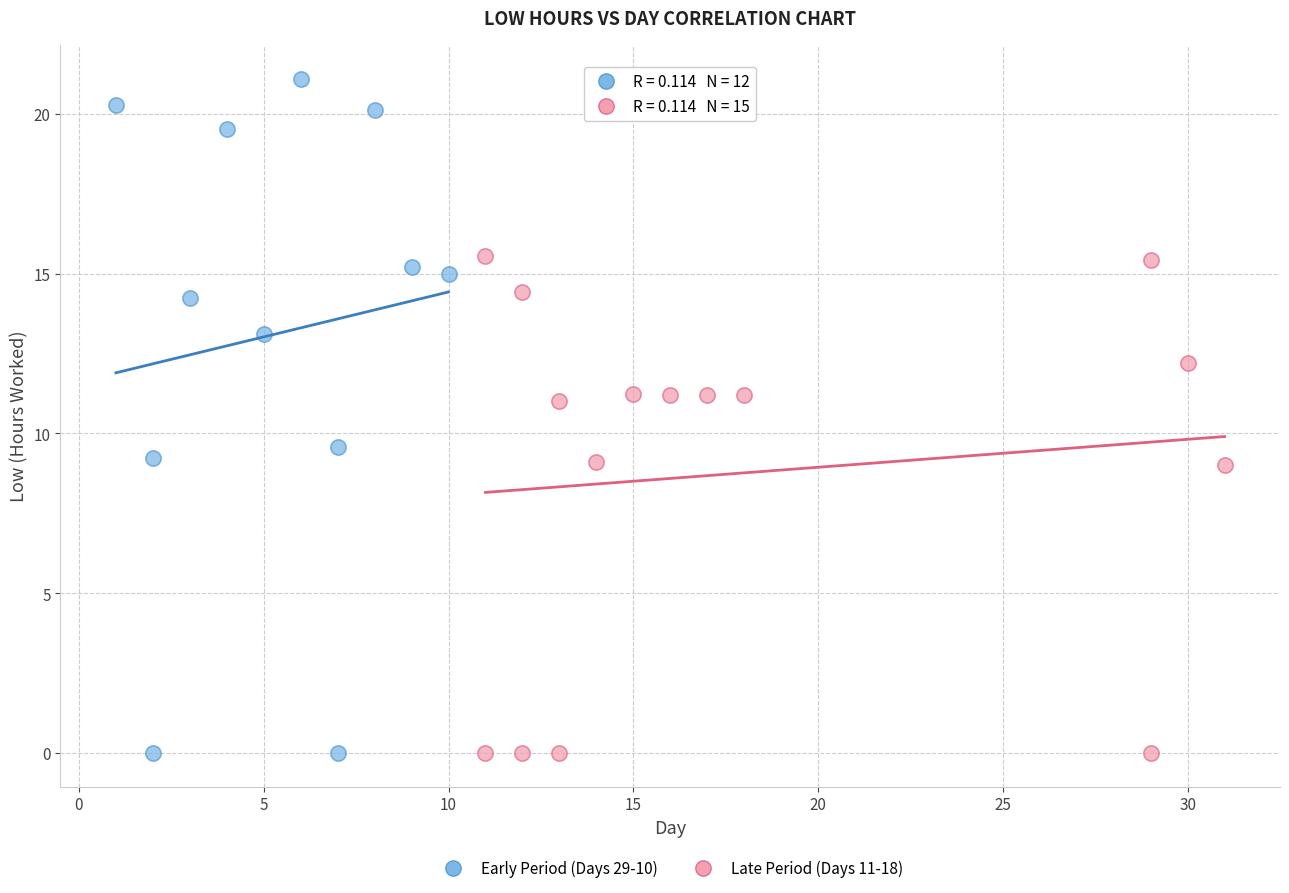

Which series has the widest spread of Y values?

Early Period (Days 29-10)